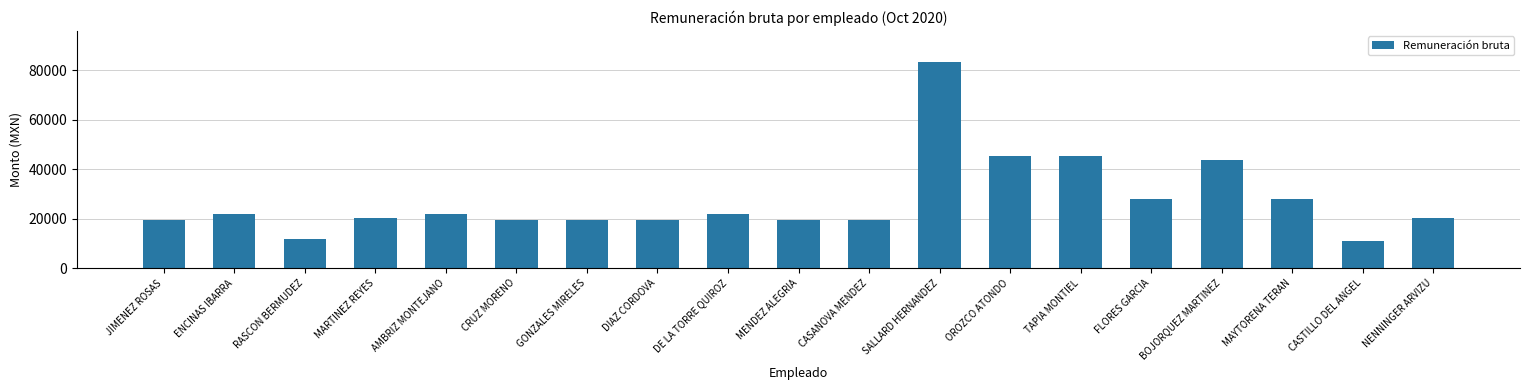

At which category does the chart reach its peak across all series?

SALLARD HERNANDEZ